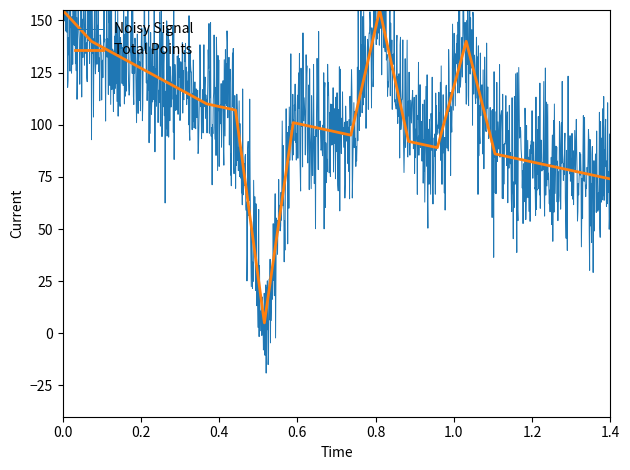

What is the difference between the second highest and minimum values?

150.0